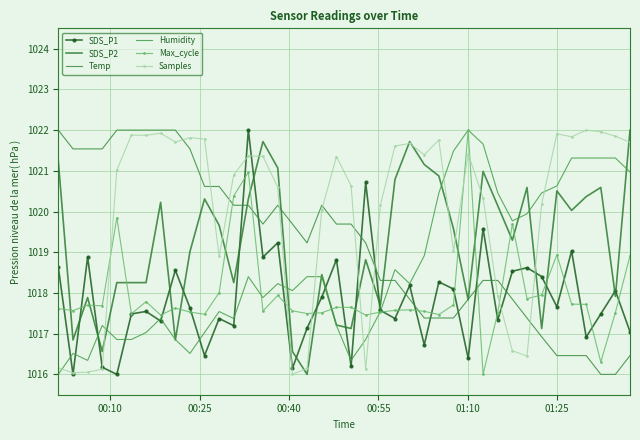

What is the highest value of the Samples series?

1022.0